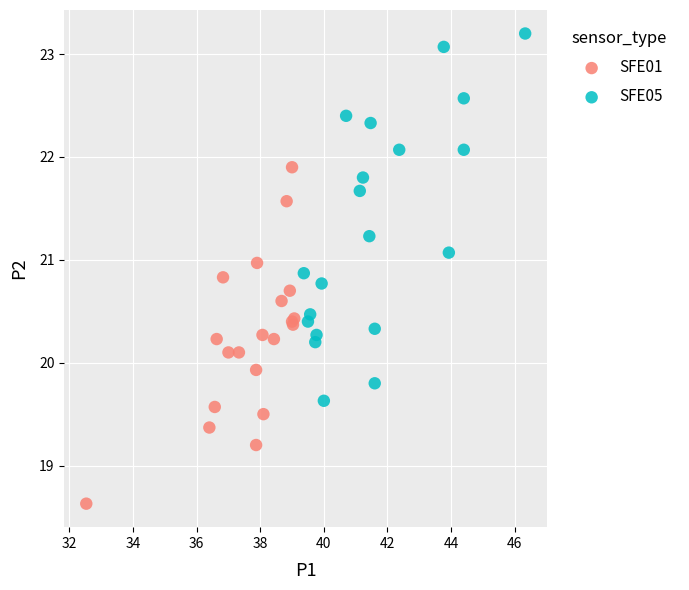

Which series reaches the minimum Y coordinate?

SFE01